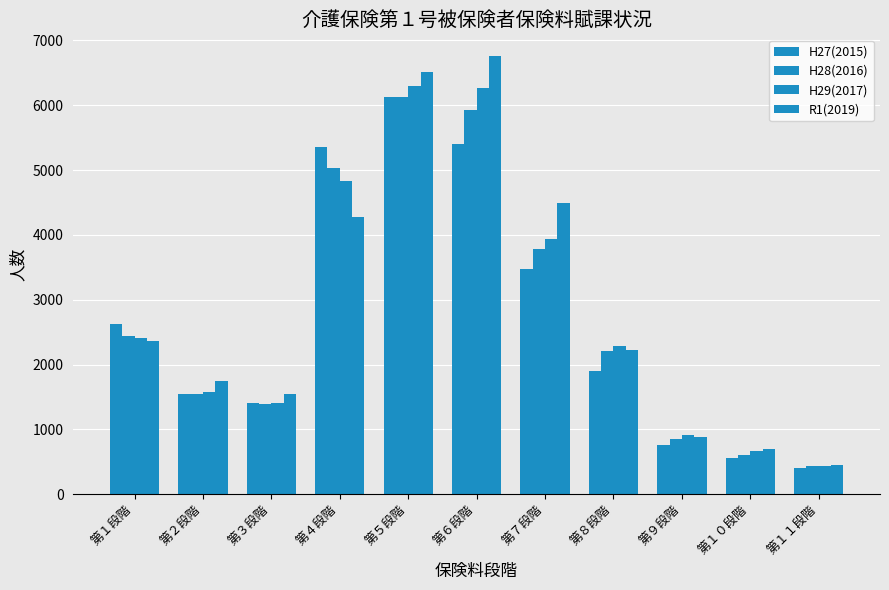

True or false: H27(2015) has a value of 761 at 第９段階.

True